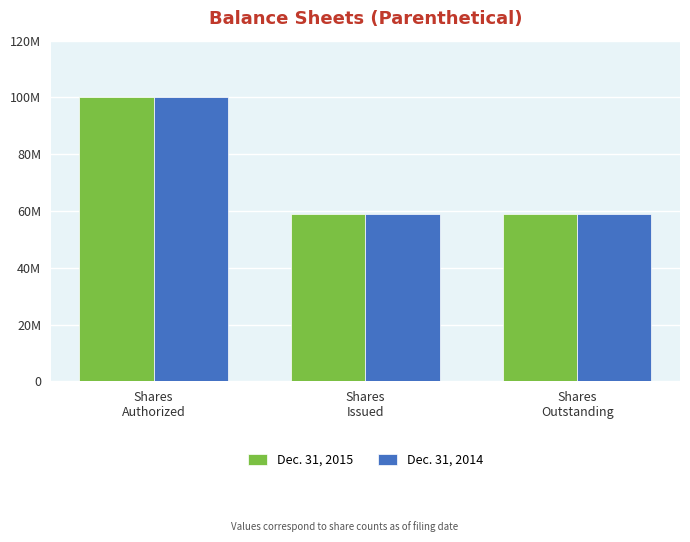

What are all the series names shown in the legend?

Dec. 31, 2015, Dec. 31, 2014